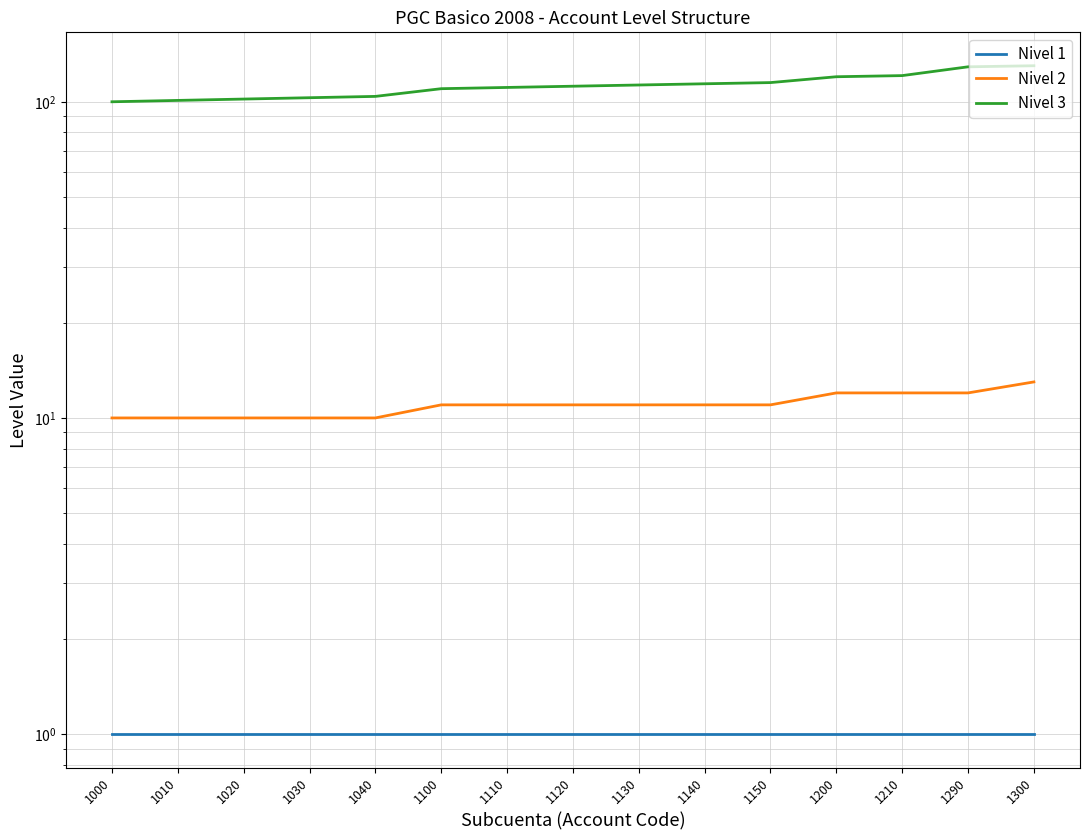

The value of Nivel 3 at 1000 is 100. True or false?

True